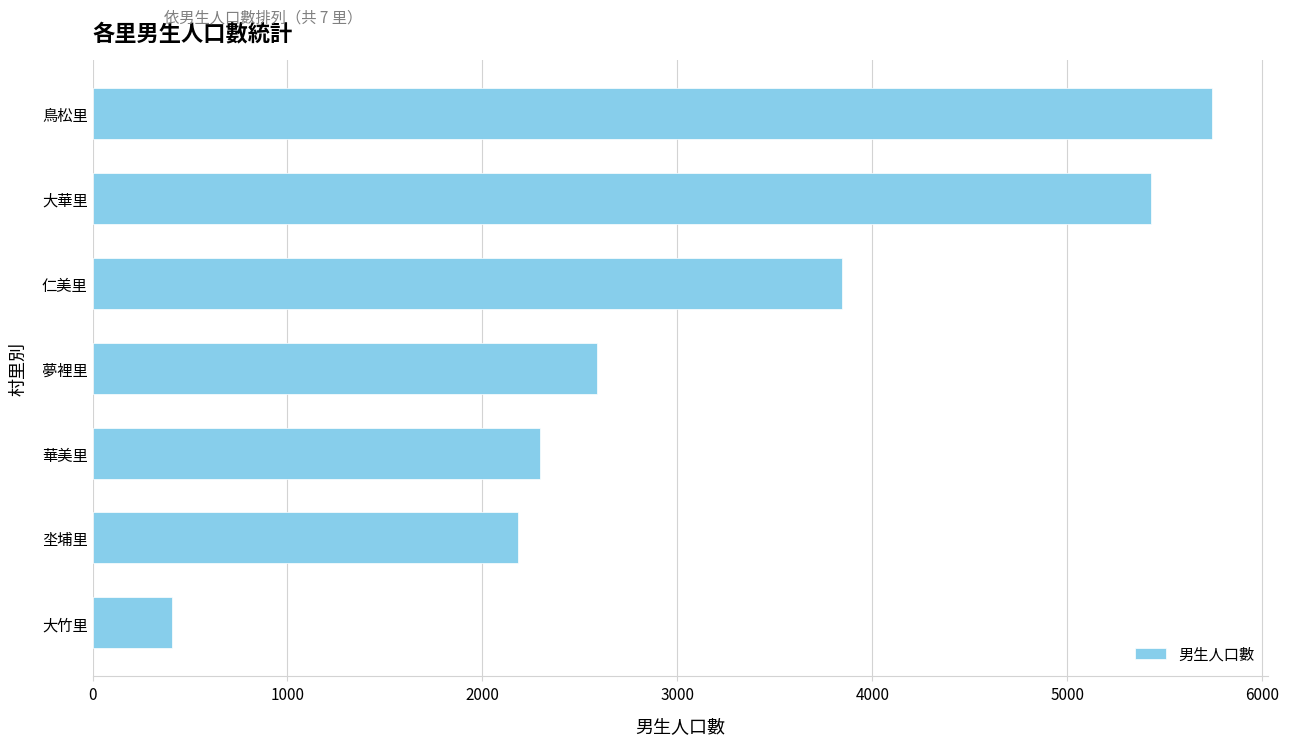

What is the difference between the second highest and second lowest values?

3250